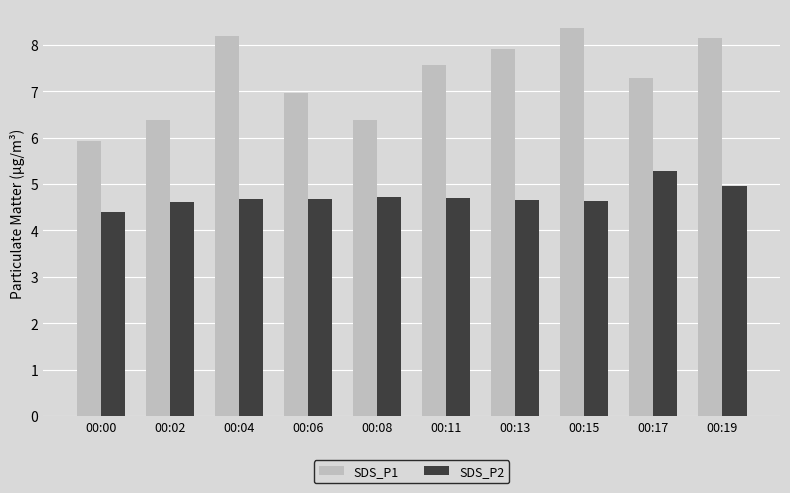

List the series in order of their overall mean, lowest first.

SDS_P2, SDS_P1